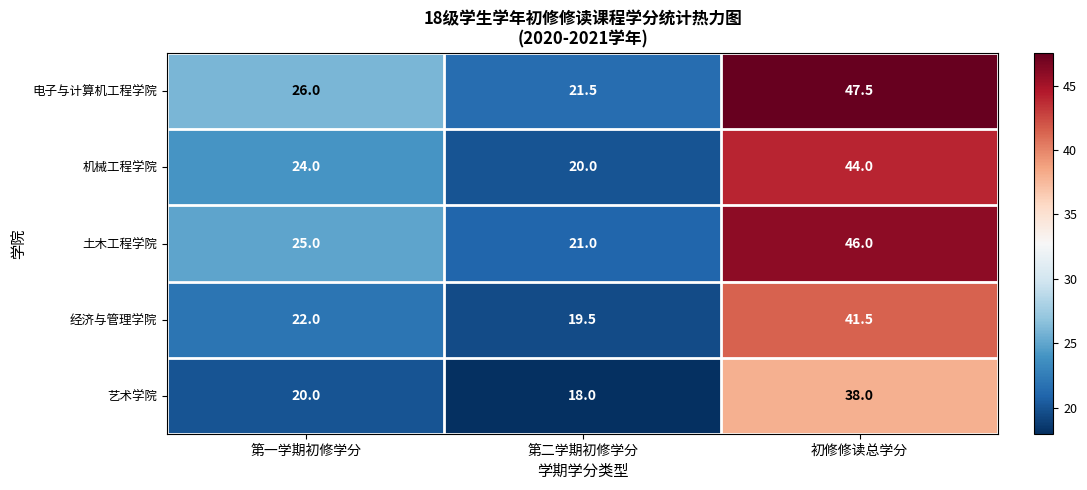

Reading right to left, extract all data points from this chart.

电子与计算机工程学院: 初修修读总学分=47.5	第二学期初修学分=21.5	第一学期初修学分=26.0
机械工程学院: 初修修读总学分=44.0	第二学期初修学分=20.0	第一学期初修学分=24.0
土木工程学院: 初修修读总学分=46.0	第二学期初修学分=21.0	第一学期初修学分=25.0
经济与管理学院: 初修修读总学分=41.5	第二学期初修学分=19.5	第一学期初修学分=22.0
艺术学院: 初修修读总学分=38.0	第二学期初修学分=18.0	第一学期初修学分=20.0